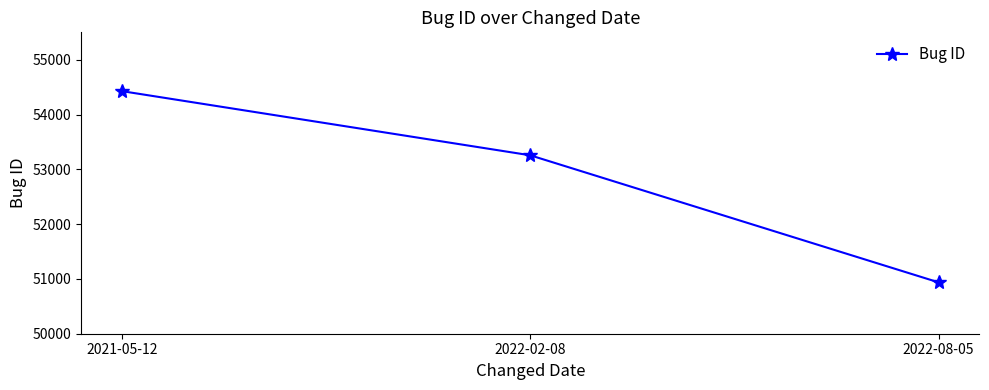

What position from the left is 2022-08-05?

3